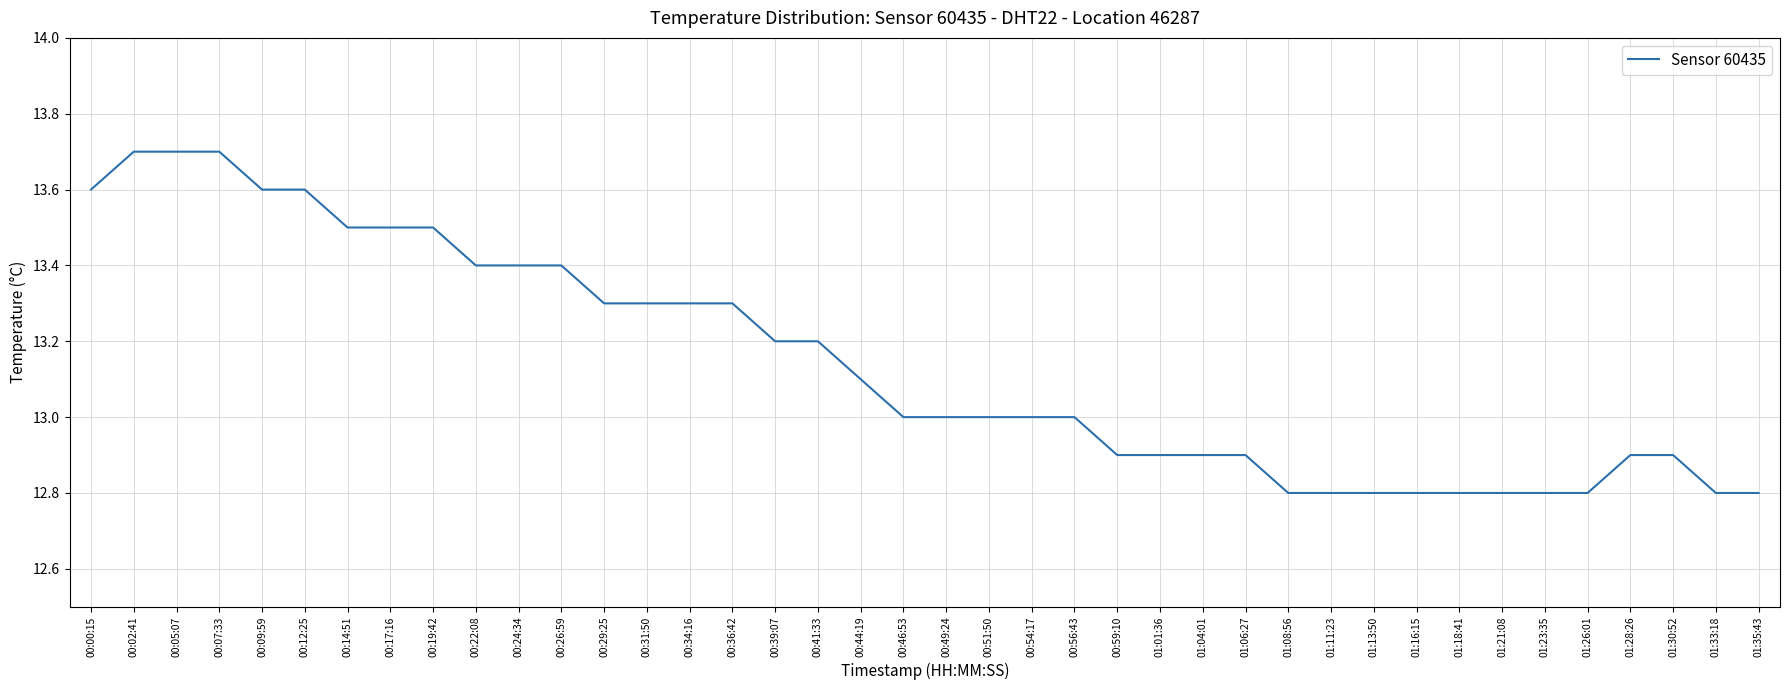

What is the sum of all values?

525.7